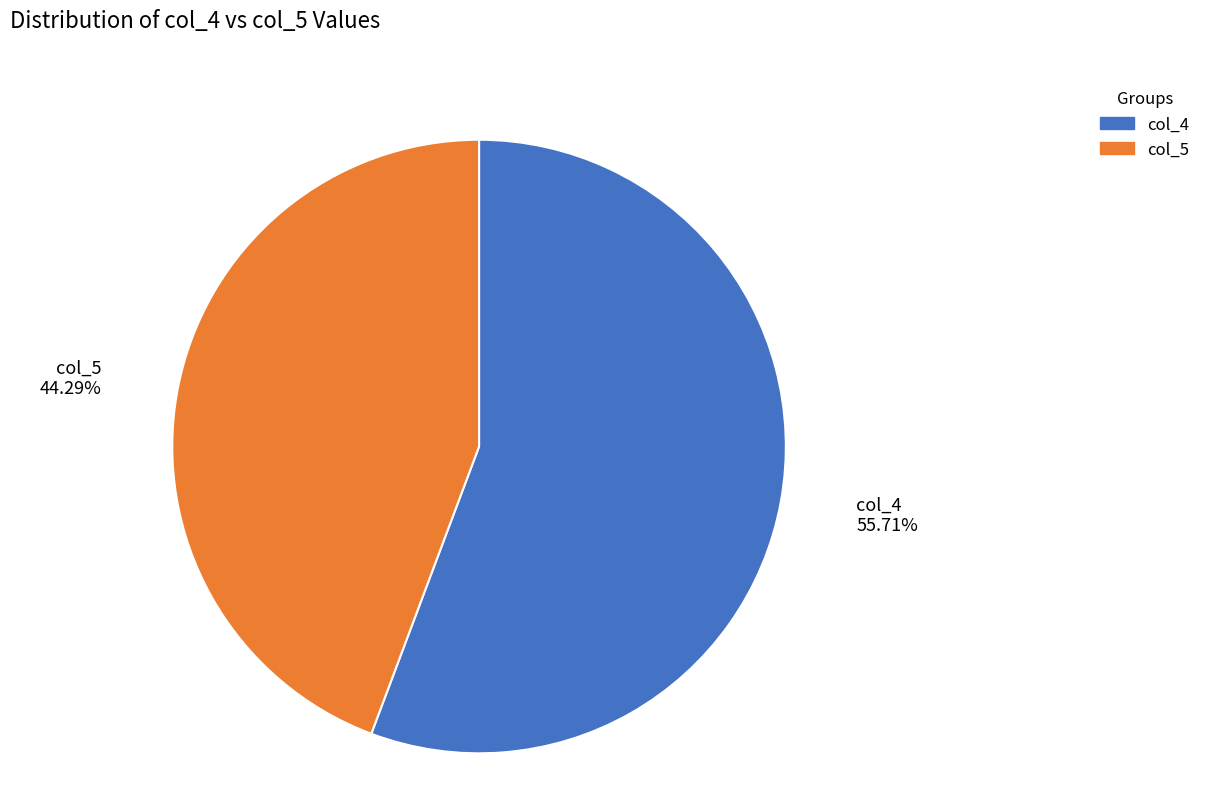

Rank the categories by value from highest to lowest.

col_4, col_5